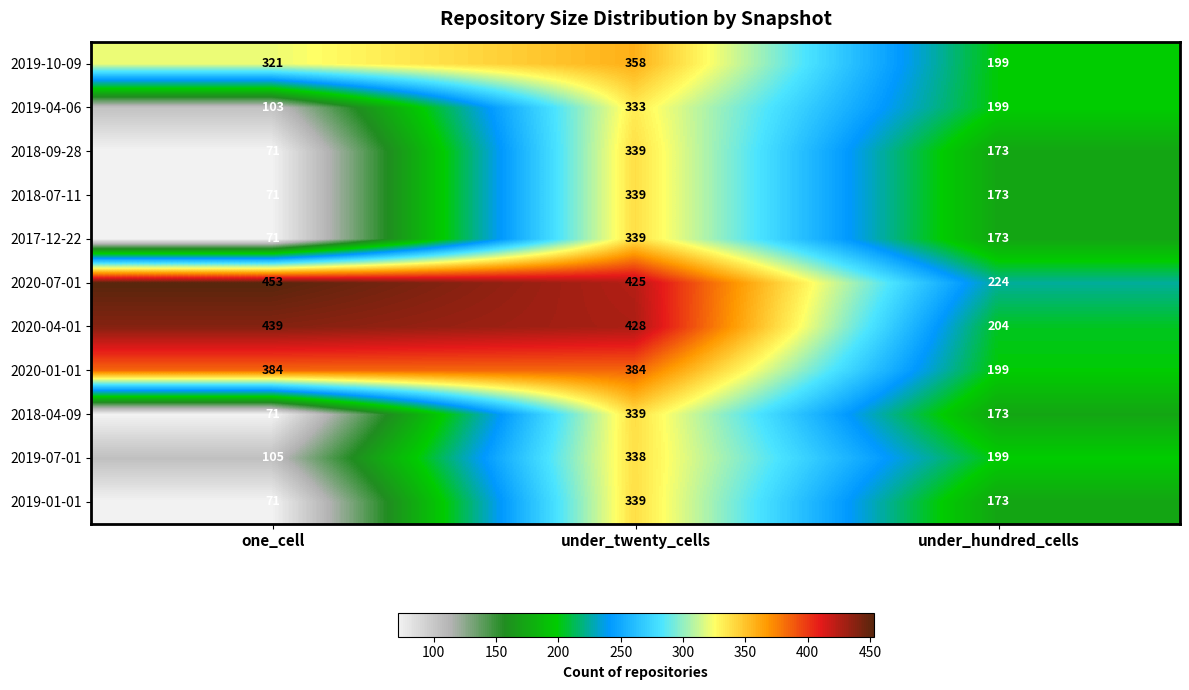

What is the sum of the 2018-07-11 values at one_cell and under_twenty_cells?

410